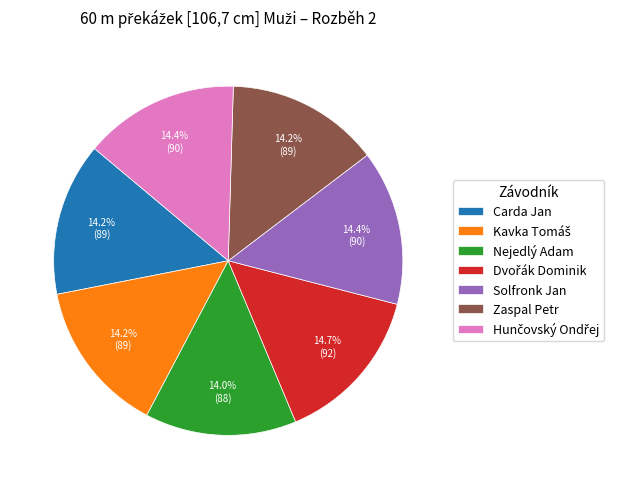

The Solfronk Jan slice represents 14% of the pie. True or false?

True